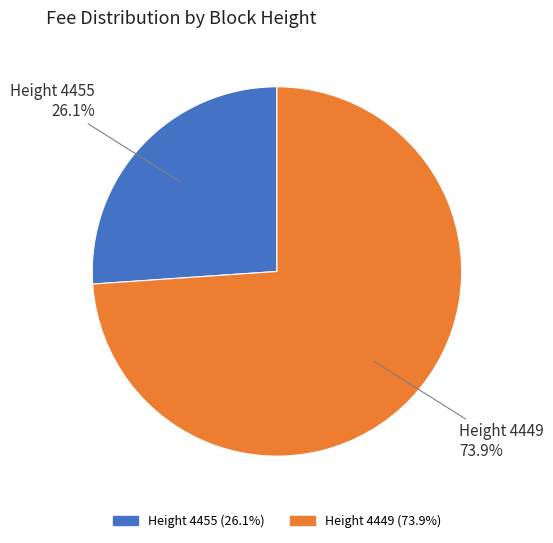

What is the total percentage of Height 4449 and Height 4455?

100.0%